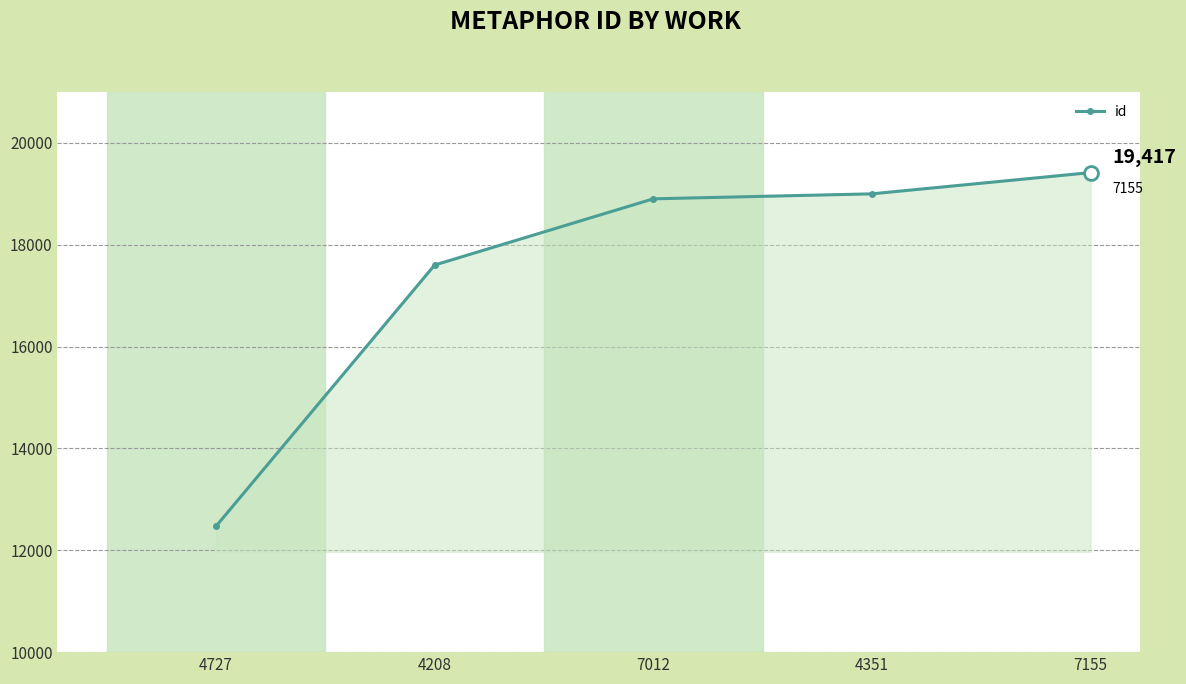

The chart shows a value of 17602 at 4208. True or false?

True